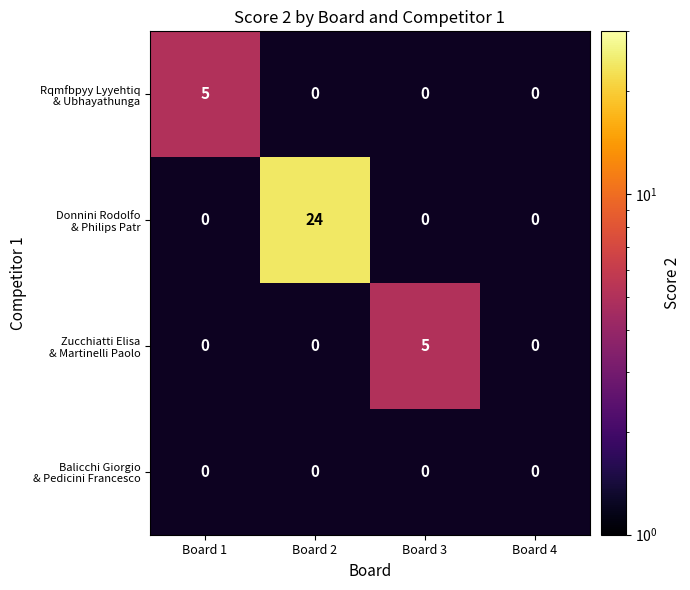

Is the value of Donnini Rodolfo & Philips Patr at Board 2 greater than the value of Zucchiatti Elisa & Martinelli Paolo at Board 1?

No